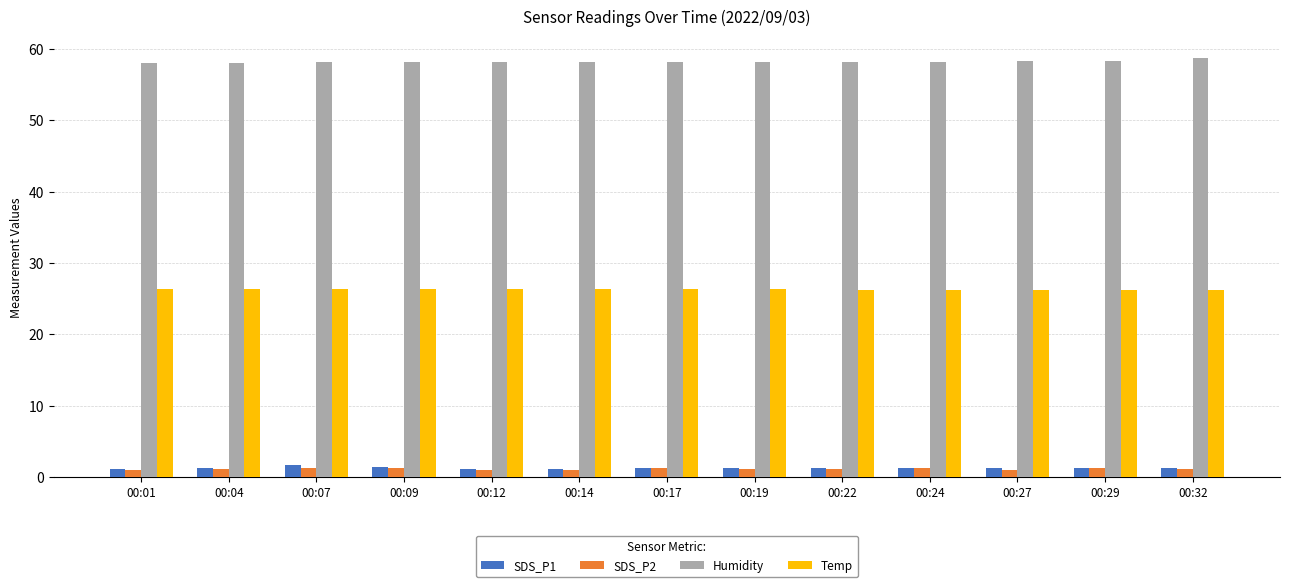

What is the sum of all SDS_P2 values?

14.5